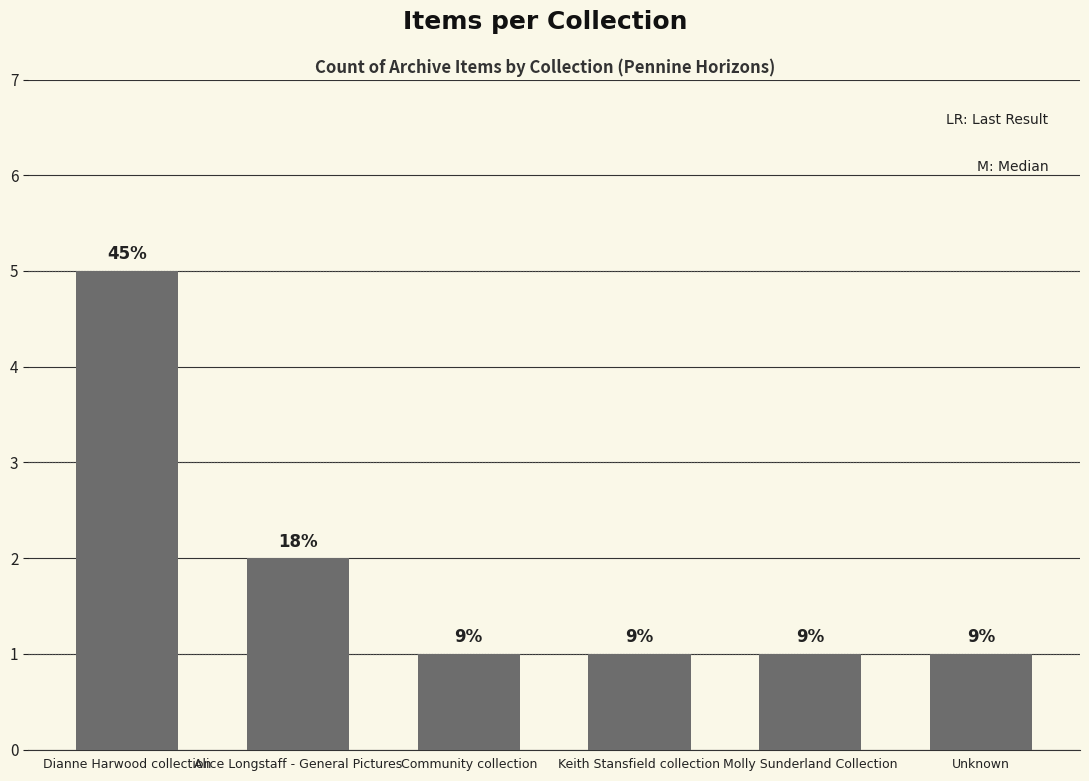

What is the sum of the values at Dianne Harwood collection and Alice Longstaff - General Pictures?

7